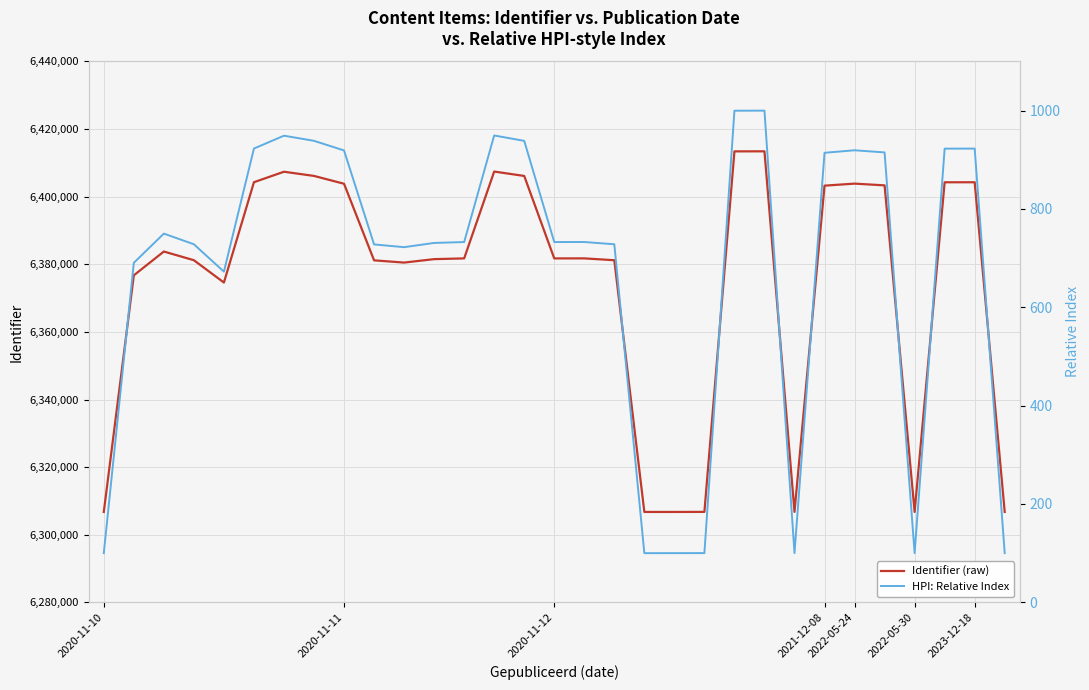

What is the difference between the second highest and minimum values in the Identifier (raw) series?

106667